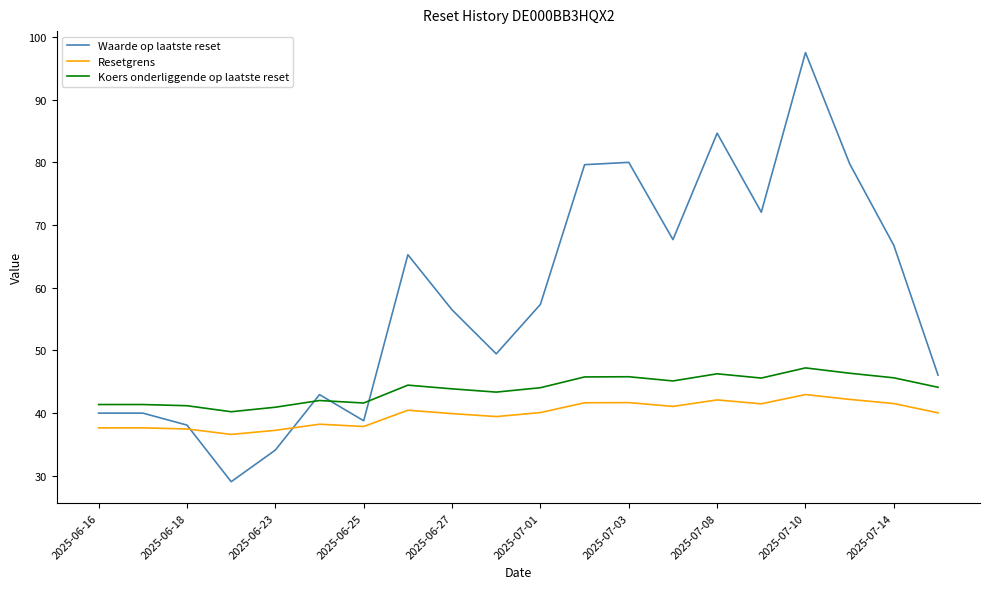

Which series has the largest range (max minus min)?

Waarde op laatste reset